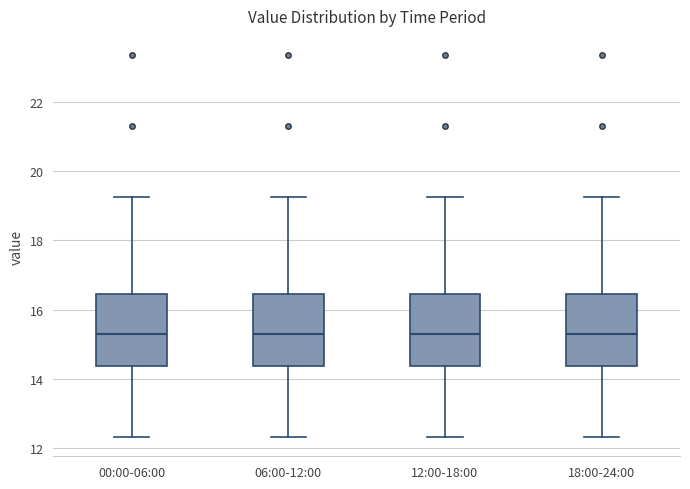

Where does the lower whisker of the box for 12:00-18:00 end on the y-axis? The values are not printed on the chart, so give them approximately, as read against the axis.

12.4